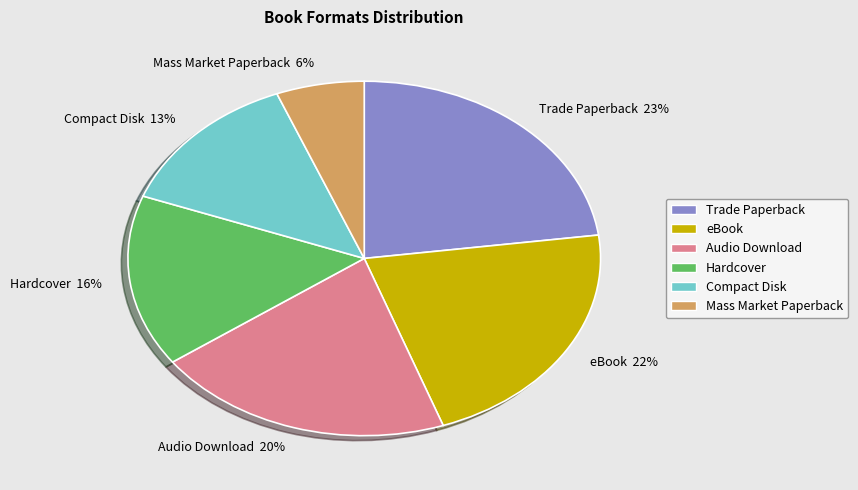

How many segments does this pie chart have?

6